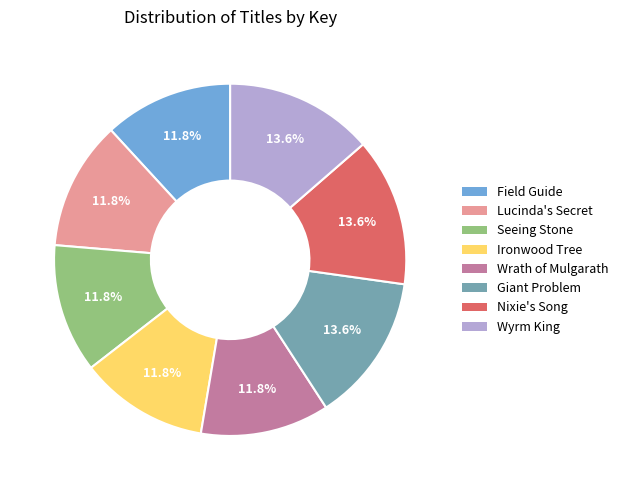

Is there any slice that represents more than half of the pie?

No